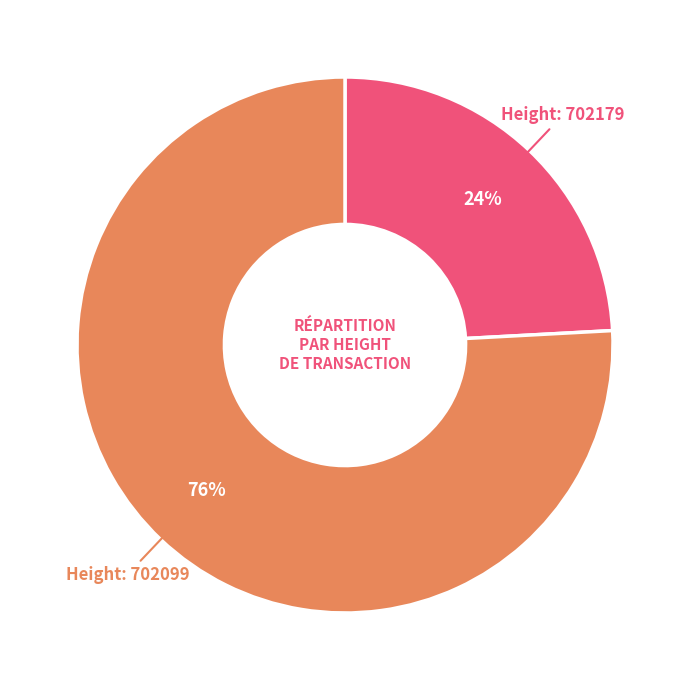

How many slices are in this pie chart?

2